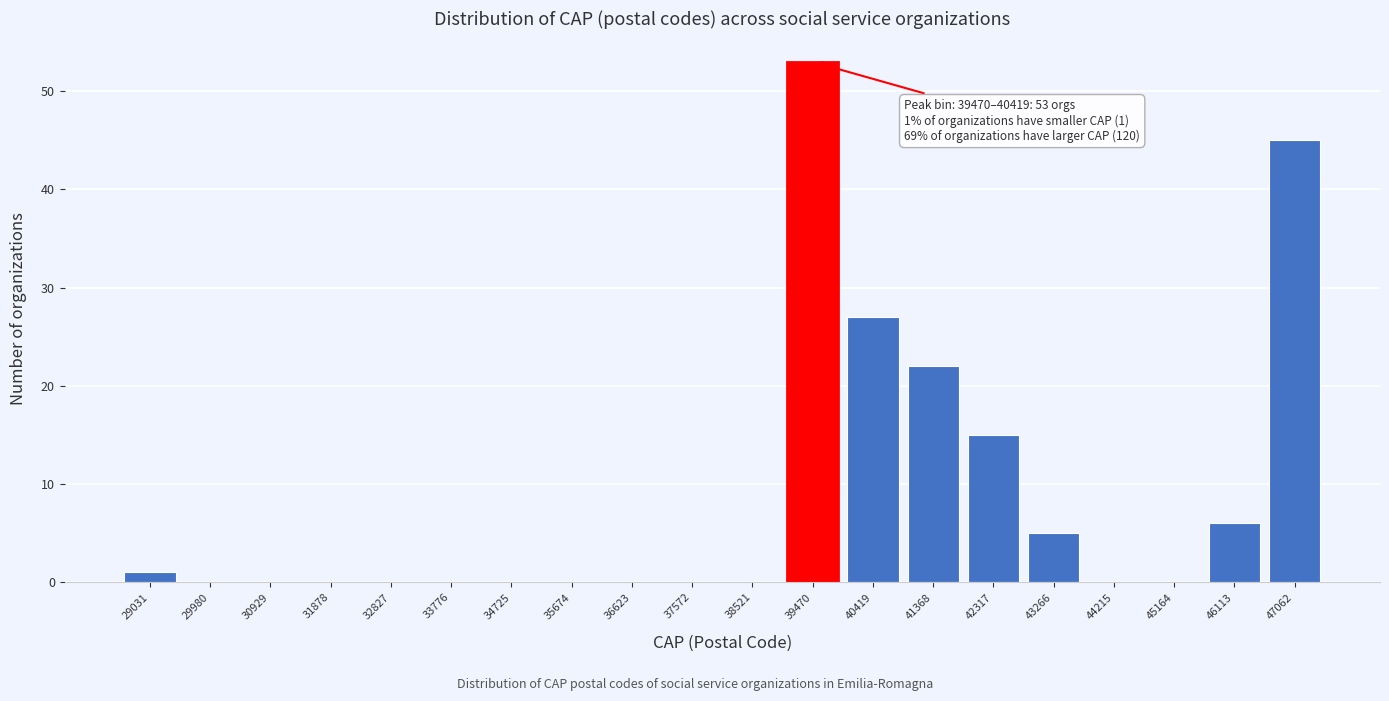

Reading right to left, transcribe all the data shown in this chart.

47062=45	46113=6	45164=0	44215=0	43266=5	42317=15	41368=22	40419=27	39470=53	38521=0	37572=0	36623=0	35674=0	34725=0	33776=0	32827=0	31878=0	30929=0	29980=0	29031=1